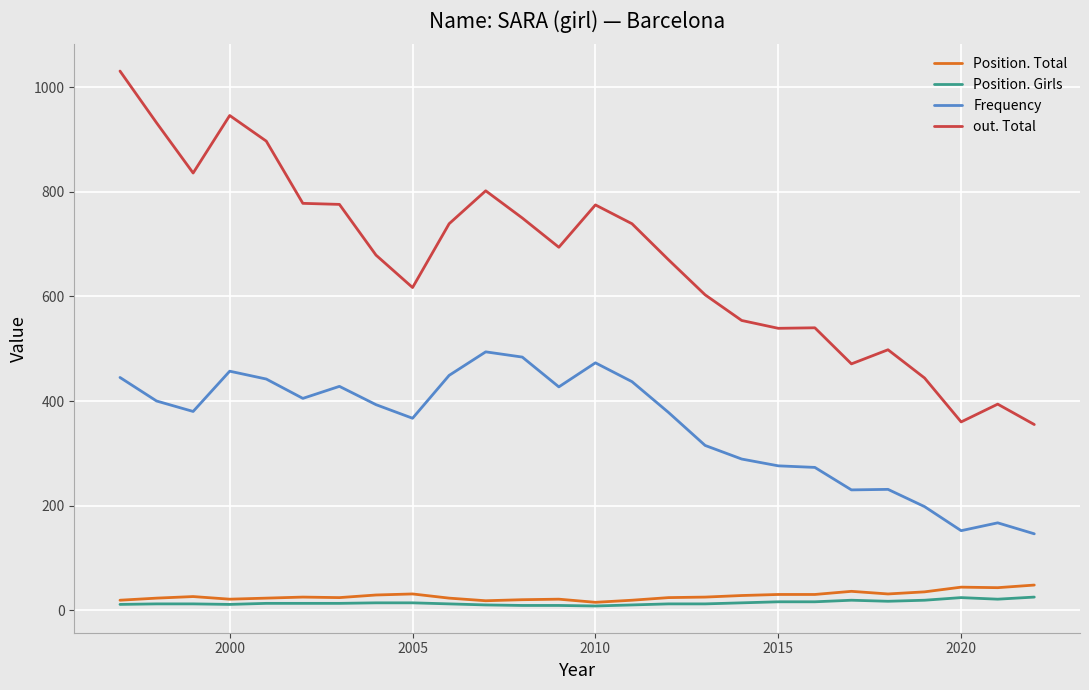

True or false: out. Total and Position. Girls intersect in this chart.

False